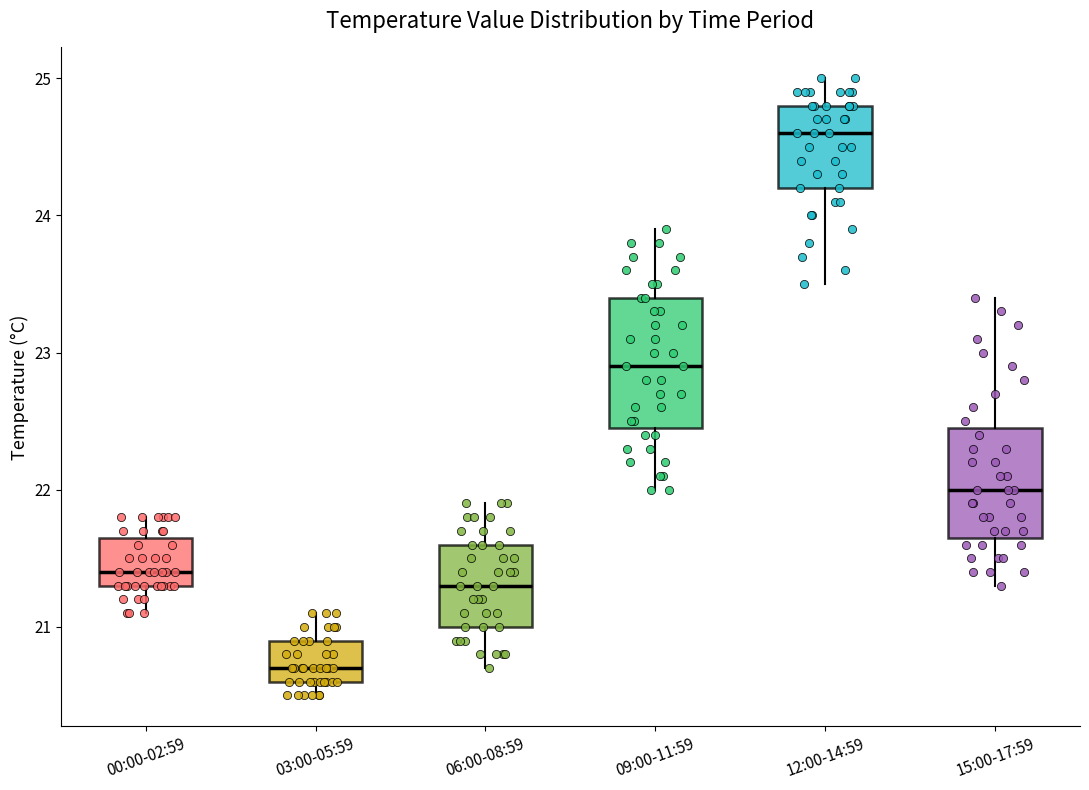

Which box is the tallest, from its lower edge to its upper edge?

09:00-11:59